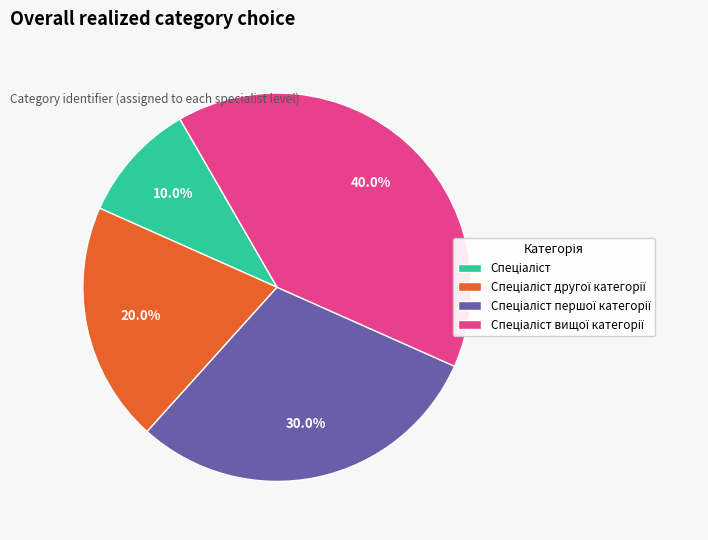

Is there a majority slice in this chart?

No